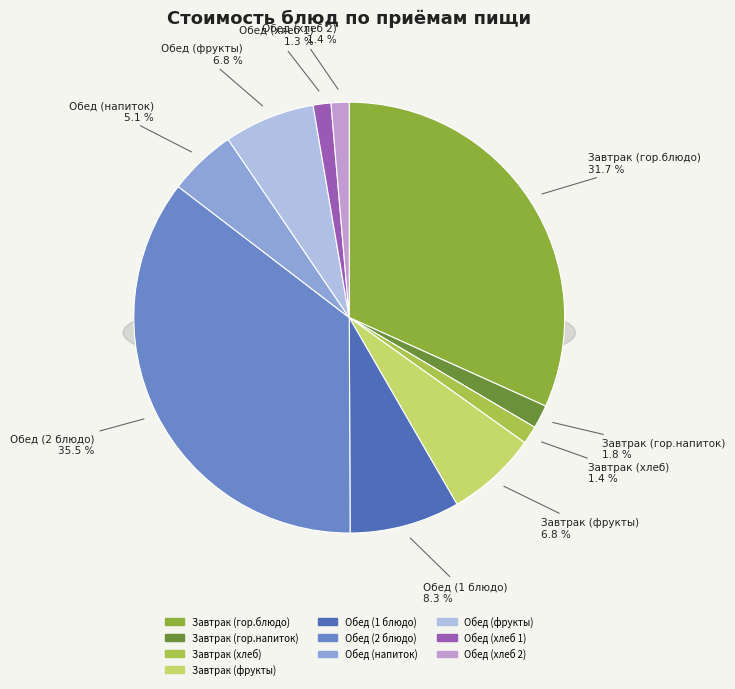

Rank the categories by value from highest to lowest.

Обед (2 блюдо), Завтрак (гор.блюдо), Обед (1 блюдо), Завтрак (фрукты), Обед (фрукты), Обед (напиток), Завтрак (гор.напиток), Завтрак (хлеб), Обед (хлеб 2), Обед (хлеб 1)